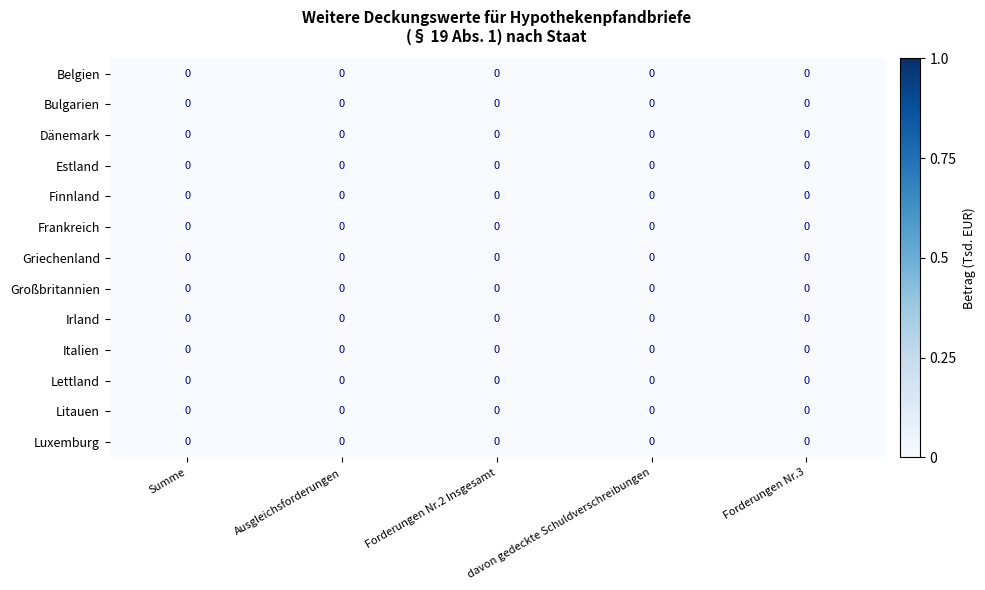

Reading right to left, list all the values displayed in this chart.

Belgien: Forderungen Nr.3=0.0	davon gedeckte Schuldverschreibungen=0.0	Forderungen Nr.2 Insgesamt=0.0	Ausgleichsforderungen=0.0	Summe=0.0
Bulgarien: Forderungen Nr.3=0.0	davon gedeckte Schuldverschreibungen=0.0	Forderungen Nr.2 Insgesamt=0.0	Ausgleichsforderungen=0.0	Summe=0.0
Dänemark: Forderungen Nr.3=0.0	davon gedeckte Schuldverschreibungen=0.0	Forderungen Nr.2 Insgesamt=0.0	Ausgleichsforderungen=0.0	Summe=0.0
Estland: Forderungen Nr.3=0.0	davon gedeckte Schuldverschreibungen=0.0	Forderungen Nr.2 Insgesamt=0.0	Ausgleichsforderungen=0.0	Summe=0.0
Finnland: Forderungen Nr.3=0.0	davon gedeckte Schuldverschreibungen=0.0	Forderungen Nr.2 Insgesamt=0.0	Ausgleichsforderungen=0.0	Summe=0.0
Frankreich: Forderungen Nr.3=0.0	davon gedeckte Schuldverschreibungen=0.0	Forderungen Nr.2 Insgesamt=0.0	Ausgleichsforderungen=0.0	Summe=0.0
Griechenland: Forderungen Nr.3=0.0	davon gedeckte Schuldverschreibungen=0.0	Forderungen Nr.2 Insgesamt=0.0	Ausgleichsforderungen=0.0	Summe=0.0
Großbritannien: Forderungen Nr.3=0.0	davon gedeckte Schuldverschreibungen=0.0	Forderungen Nr.2 Insgesamt=0.0	Ausgleichsforderungen=0.0	Summe=0.0
Irland: Forderungen Nr.3=0.0	davon gedeckte Schuldverschreibungen=0.0	Forderungen Nr.2 Insgesamt=0.0	Ausgleichsforderungen=0.0	Summe=0.0
Italien: Forderungen Nr.3=0.0	davon gedeckte Schuldverschreibungen=0.0	Forderungen Nr.2 Insgesamt=0.0	Ausgleichsforderungen=0.0	Summe=0.0
Lettland: Forderungen Nr.3=0.0	davon gedeckte Schuldverschreibungen=0.0	Forderungen Nr.2 Insgesamt=0.0	Ausgleichsforderungen=0.0	Summe=0.0
Litauen: Forderungen Nr.3=0.0	davon gedeckte Schuldverschreibungen=0.0	Forderungen Nr.2 Insgesamt=0.0	Ausgleichsforderungen=0.0	Summe=0.0
Luxemburg: Forderungen Nr.3=0.0	davon gedeckte Schuldverschreibungen=0.0	Forderungen Nr.2 Insgesamt=0.0	Ausgleichsforderungen=0.0	Summe=0.0